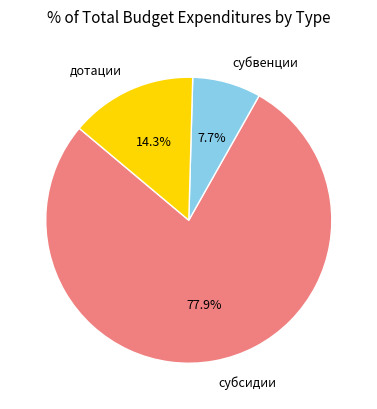

The дотации slice represents 20% of the pie. True or false?

False